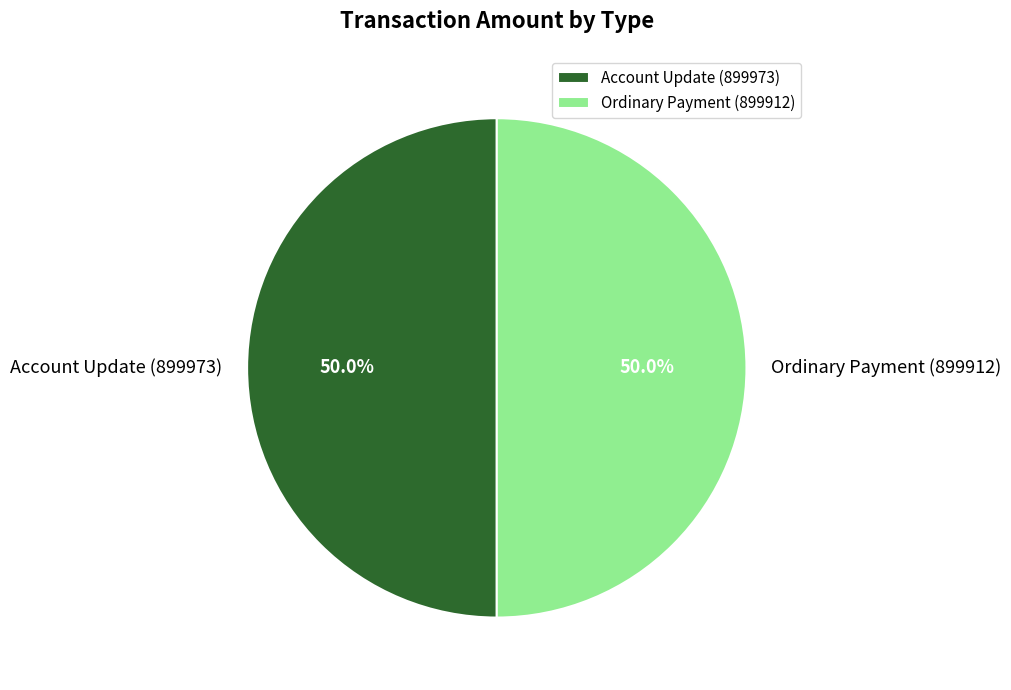

Is the sum of Ordinary Payment (899912) and Account Update (899973) greater than half?

Yes